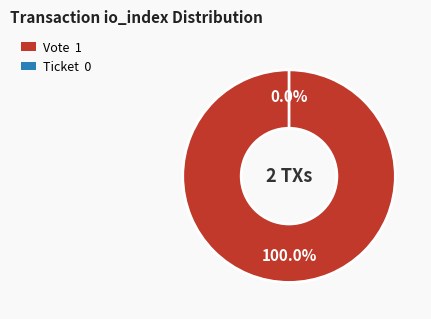

Which slice is the largest?

Vote